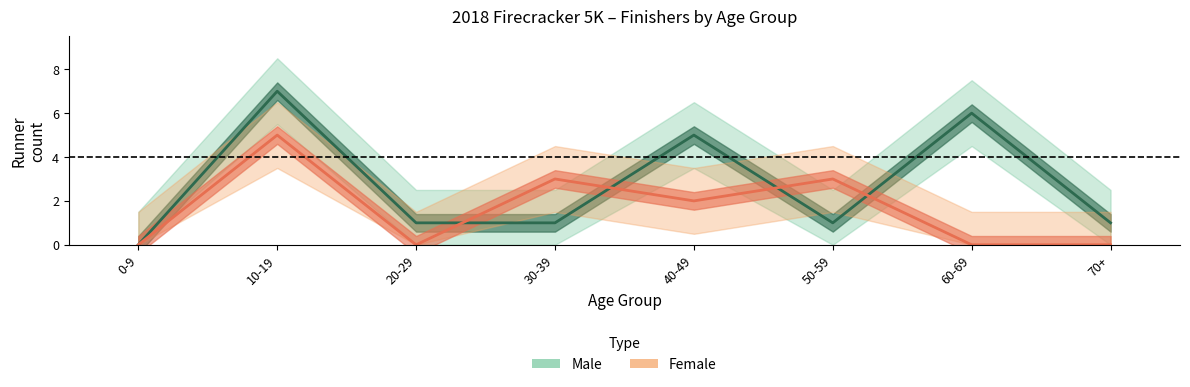

At which label does Female first exceed 2?

10-19